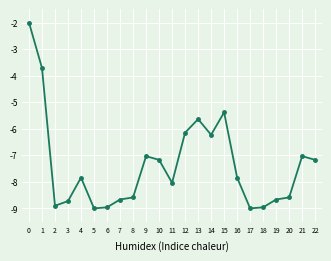

True or false: the data shows -13.7 at 7.

False